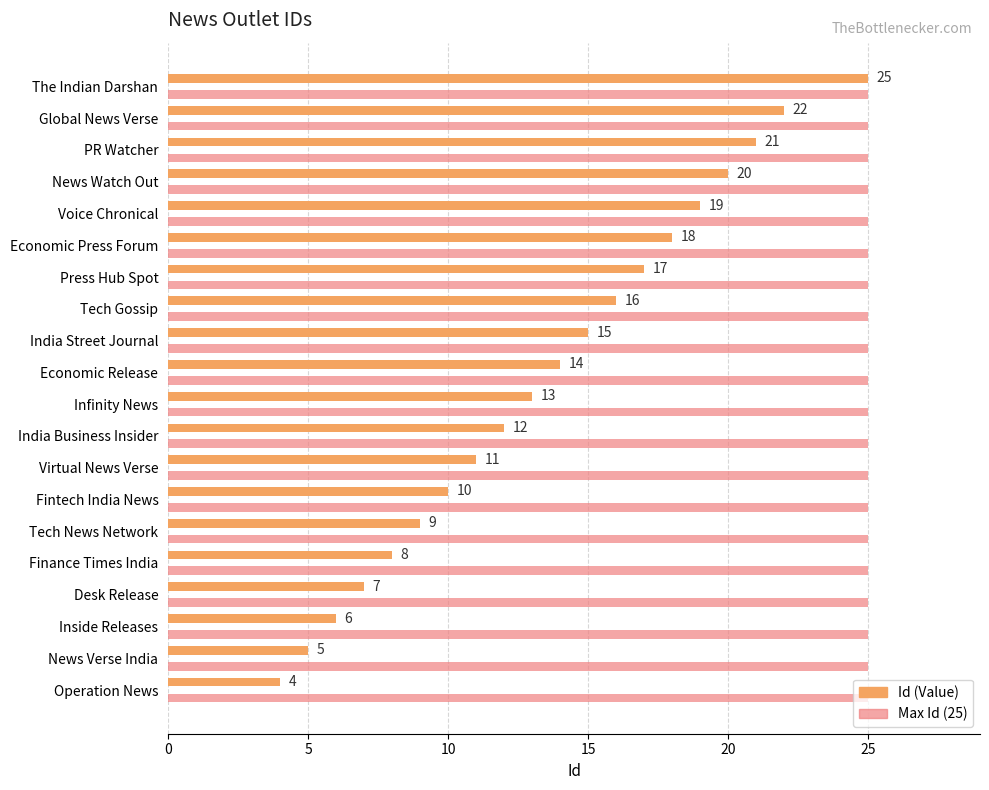

Rank the series by their average value, from highest to lowest.

Max Id (25), Id (Value)